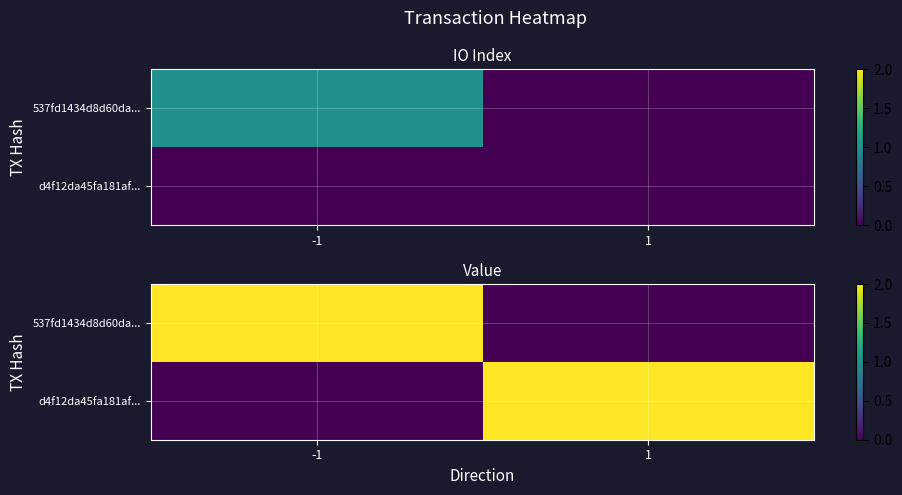

Which series changed the most between -1 and 1?

537fd1434d8d60da...